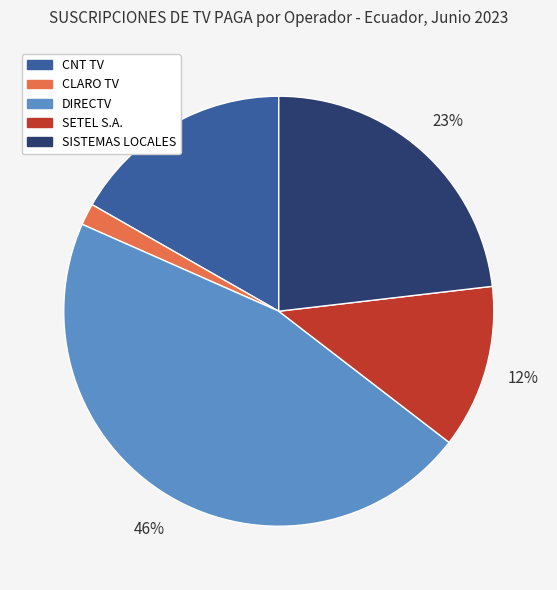

Does SETEL S.A. represent more than half of the total?

No